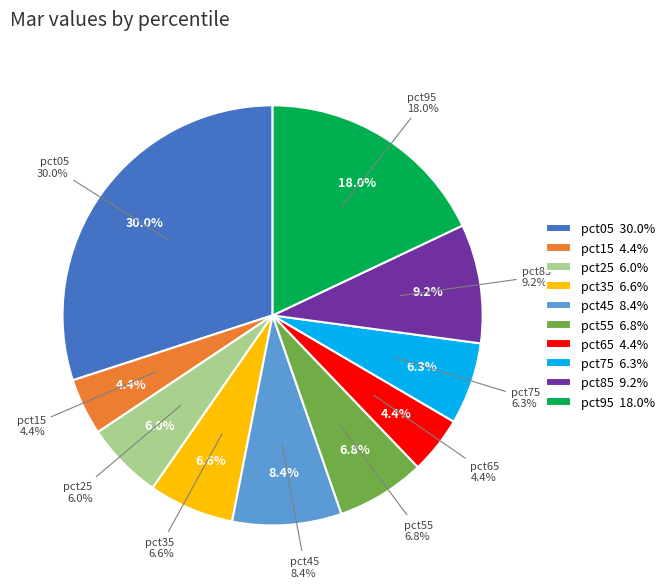

Which has a higher value, pct95 or pct15?

pct95